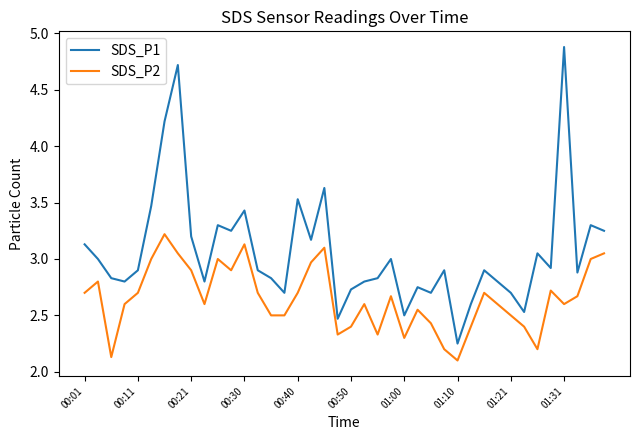

What is the smallest value displayed?

2.1